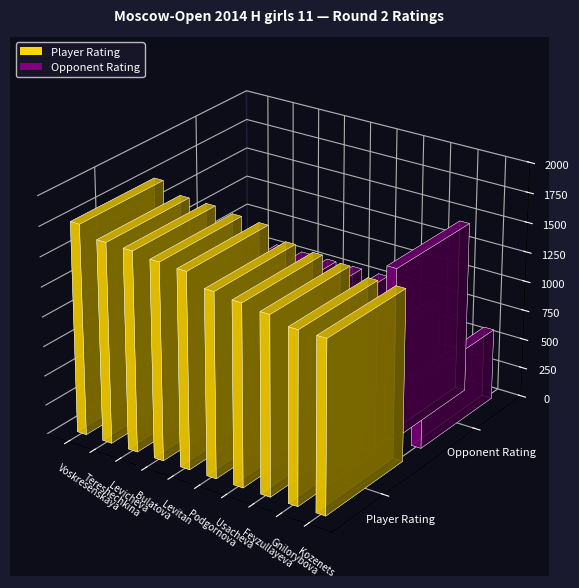

Which series has the widest spread of values?

Opponent Rating